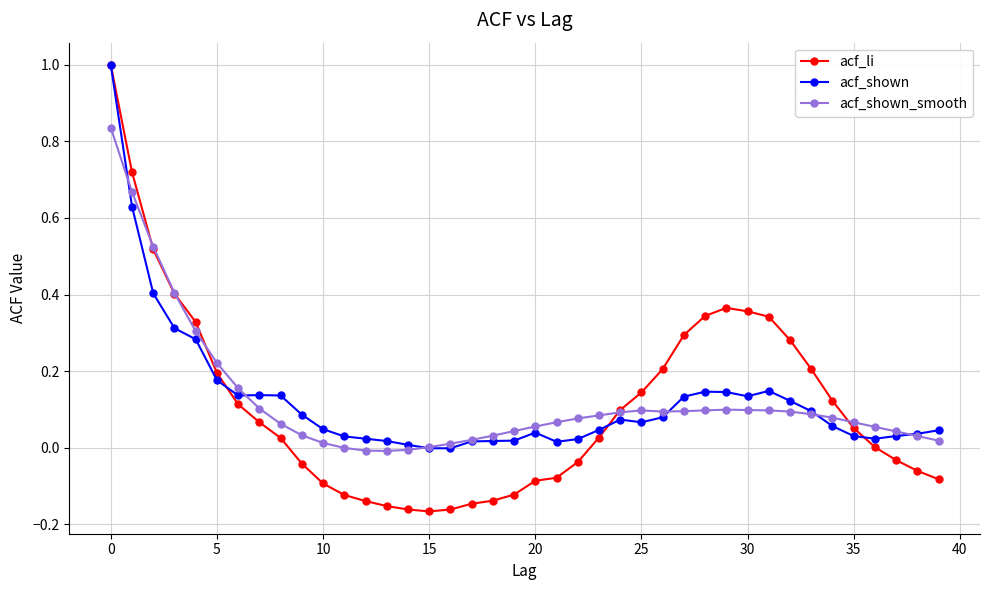

Count the number of data series in this chart.

3